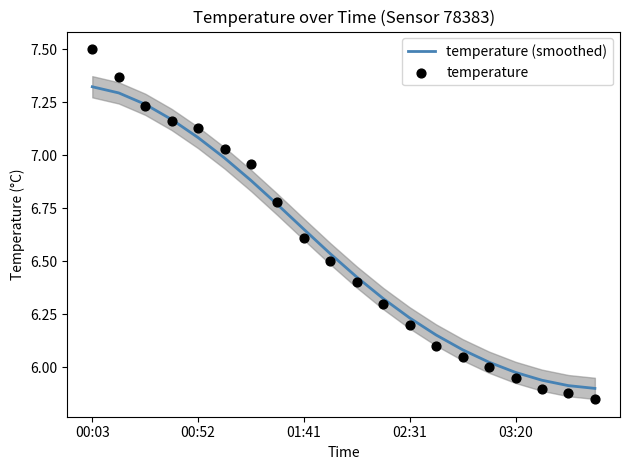

At how many categories does at least one series exceed 6?

16